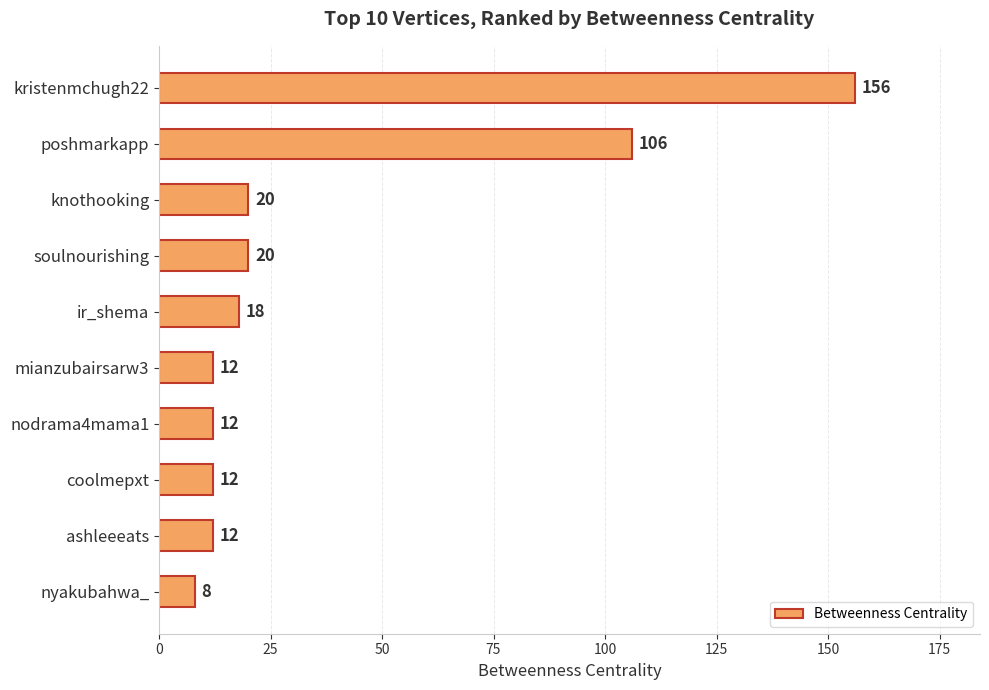

What is the change in value from poshmarkapp to ashleeeats?

-94